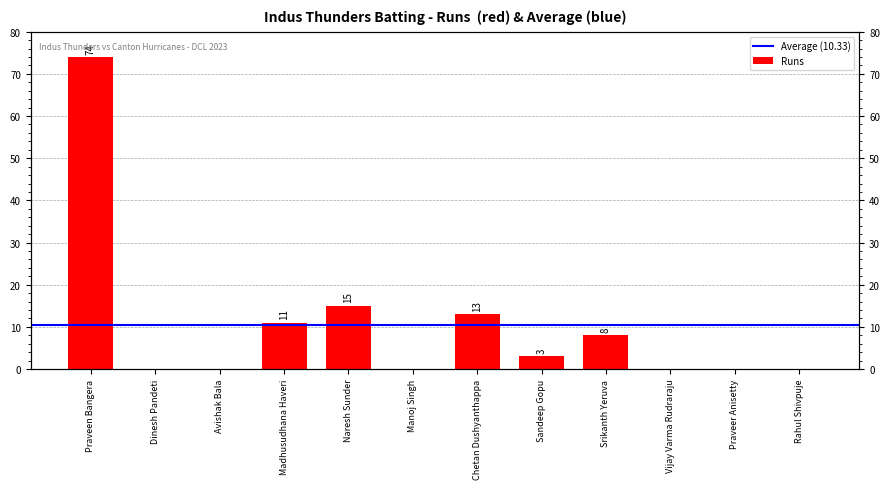

How many bars are there in total?

12